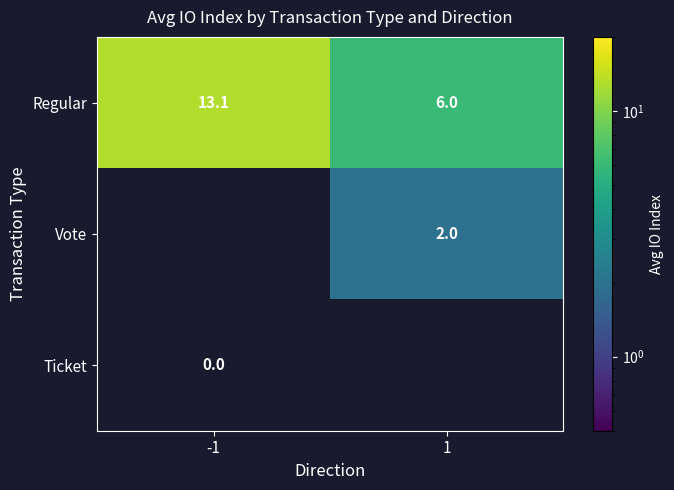

Which label corresponds to the largest value in the chart?

-1